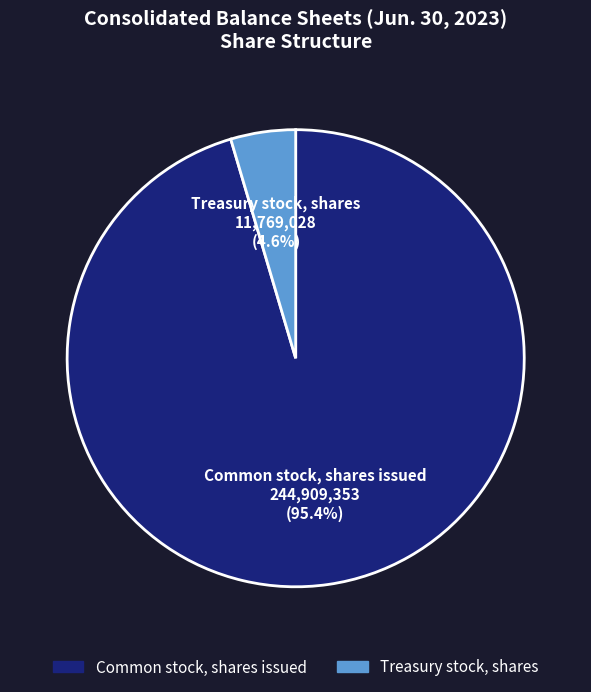

To the nearest percent, what is the difference between the Common stock, shares issued and Treasury stock, shares slice percentages?

91%